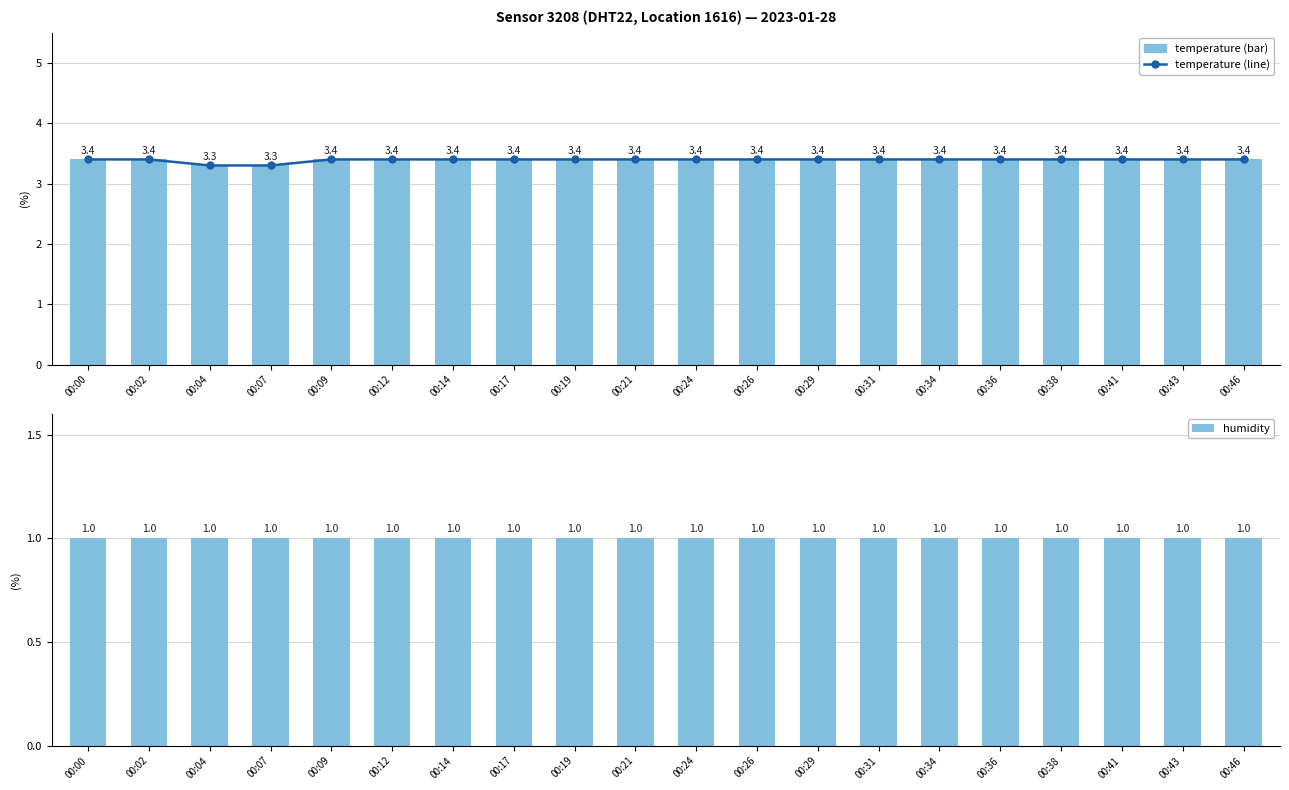

Rank the categories by humidity value from highest to lowest.

00:00, 00:02, 00:04, 00:07, 00:09, 00:12, 00:14, 00:17, 00:19, 00:21, 00:24, 00:26, 00:29, 00:31, 00:34, 00:36, 00:38, 00:41, 00:43, 00:46